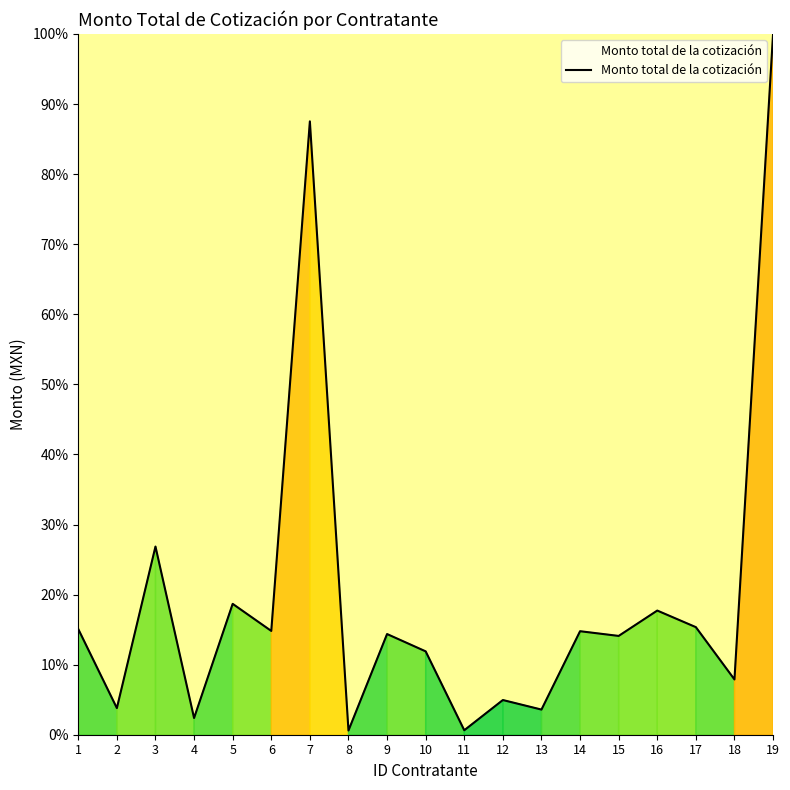

Is it true that the value at 16 is 31.7?

False